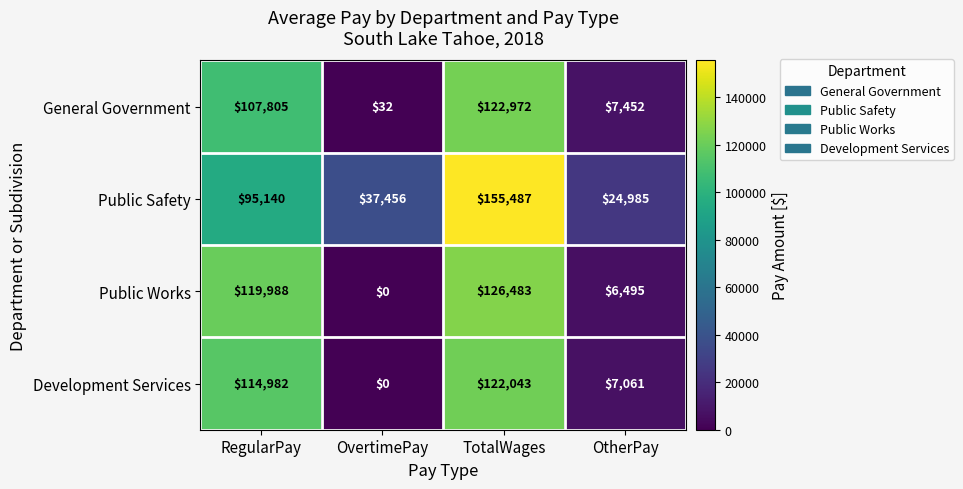

At how many categories does at least one series exceed 12546?

4